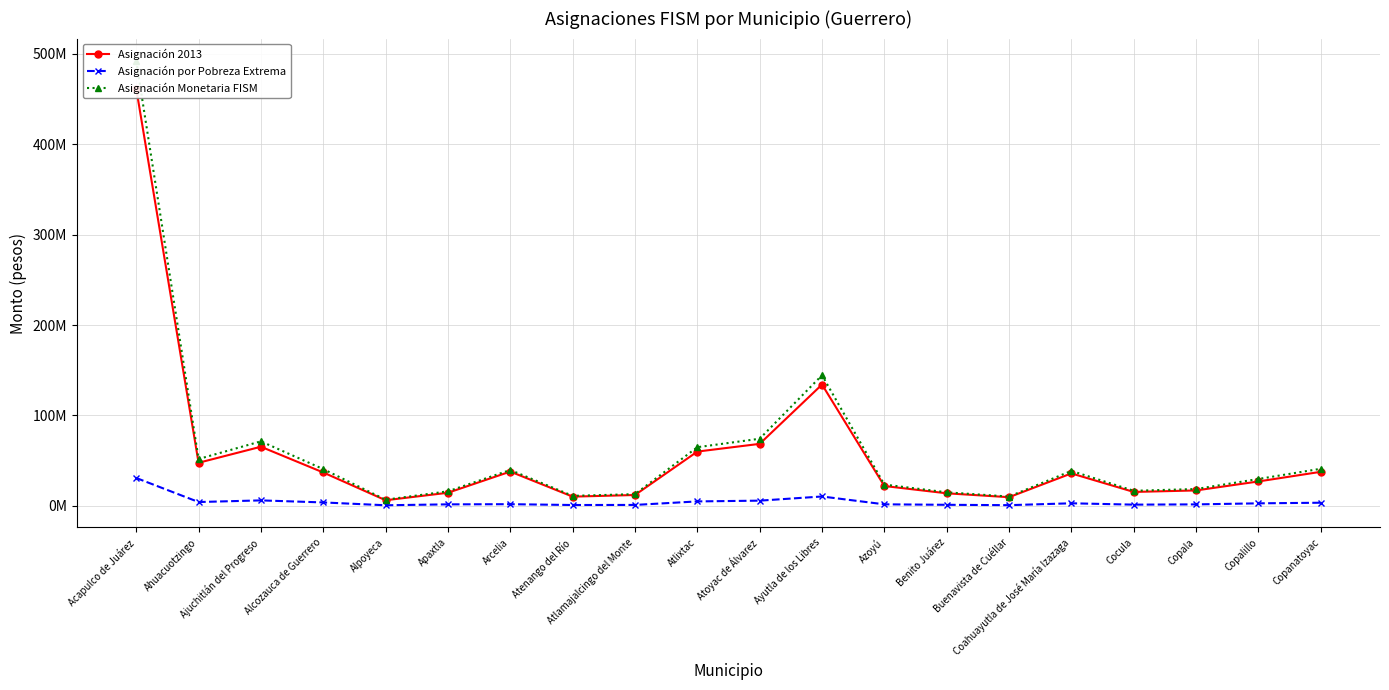

List the labels in order of Asignación Monetaria FISM value, largest first.

Acapulco de Juárez, Ayutla de los Libres, Atoyac de Álvarez, Ajuchitlán del Progreso, Atlixtac, Ahuacuotzingo, Copanatoyac, Alcozauca de Guerrero, Arcelia, Coahuayutla de José María Izazaga, Copalillo, Azoyú, Copala, Cocula, Apaxtla, Benito Juárez, Atlamajalcingo del Monte, Atenango del Río, Buenavista de Cuéllar, Alpoyeca